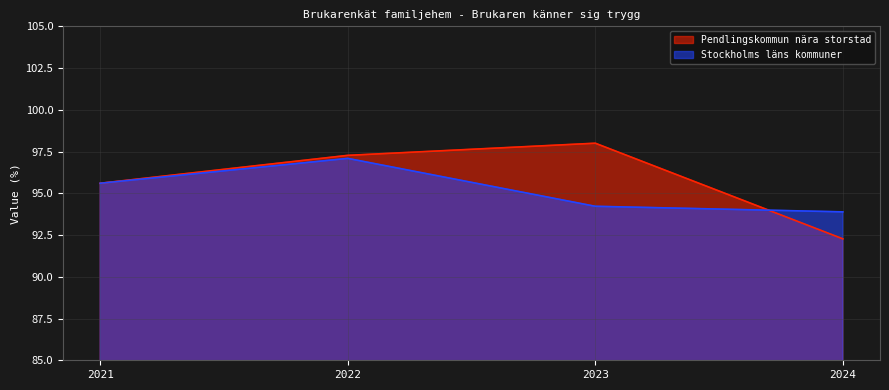

How many lines are shown in the chart?

2